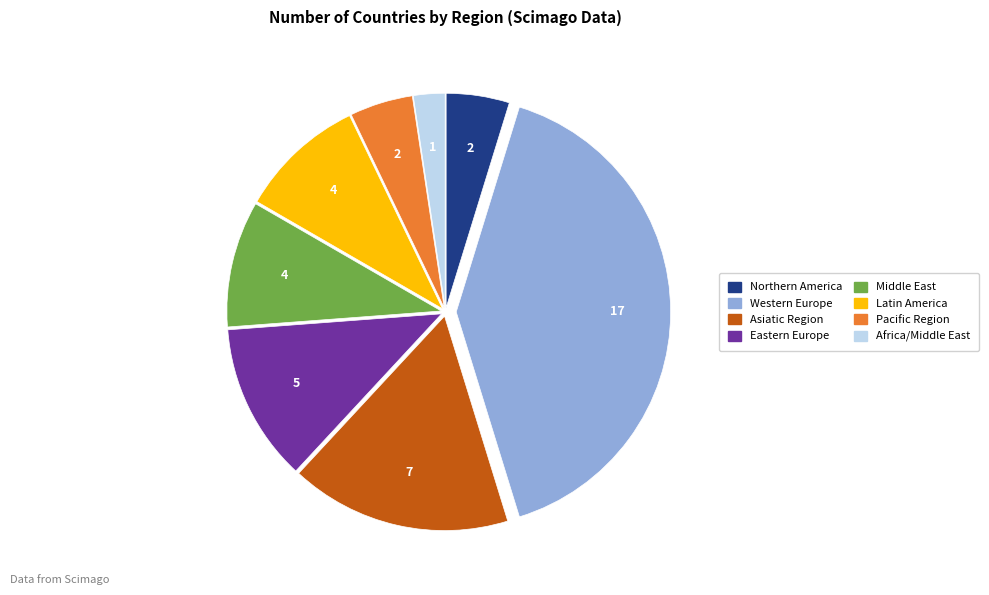

Is there a majority slice in this chart?

No